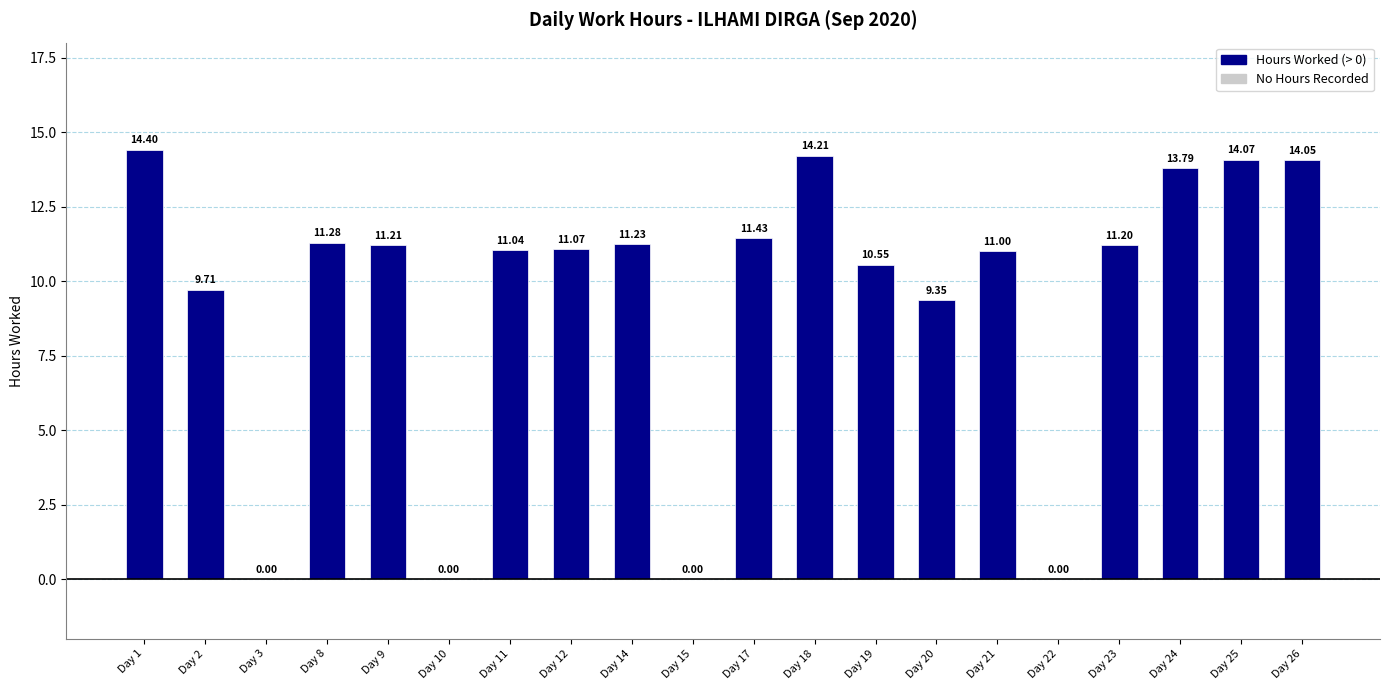

What is the maximum value shown in the chart?

14.4